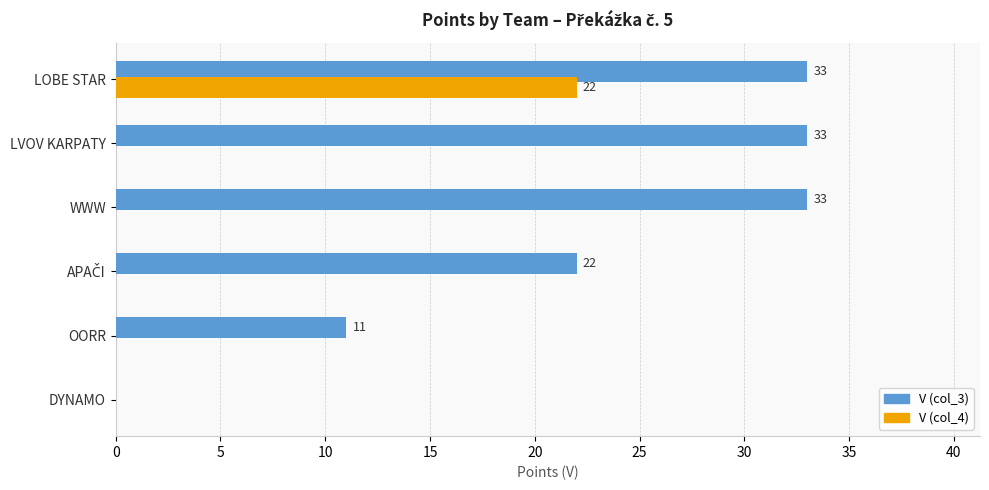

Is the value of V (col_4) at OORR greater than the value of V (col_3) at OORR?

No